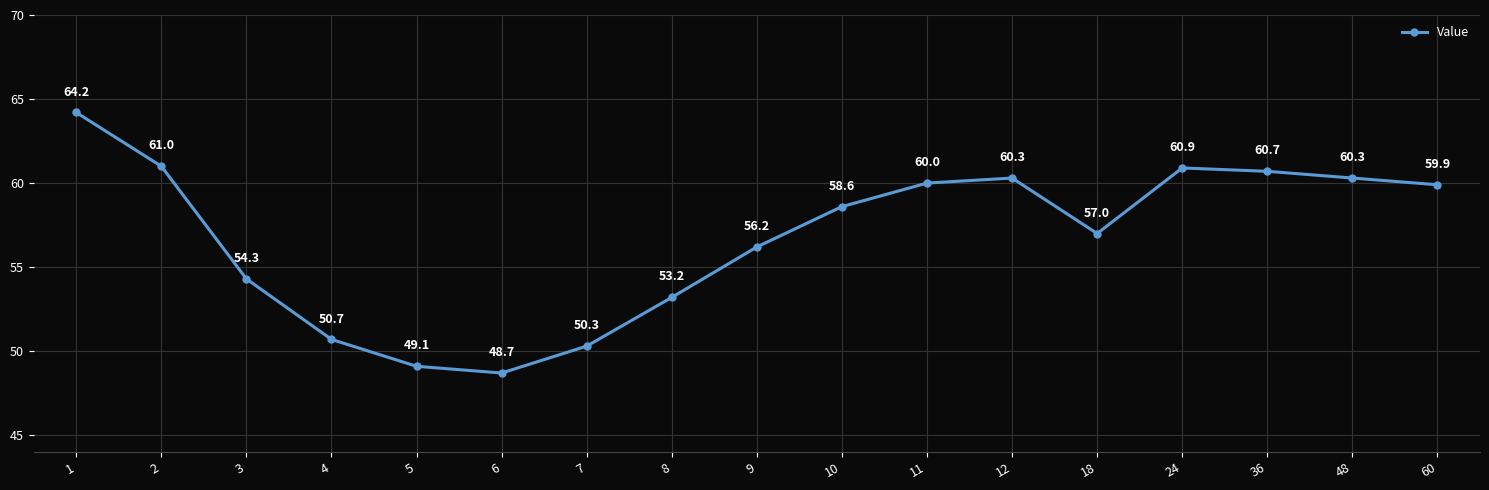

Approximately how many times larger is the value at 6 compared to 36?

0.8